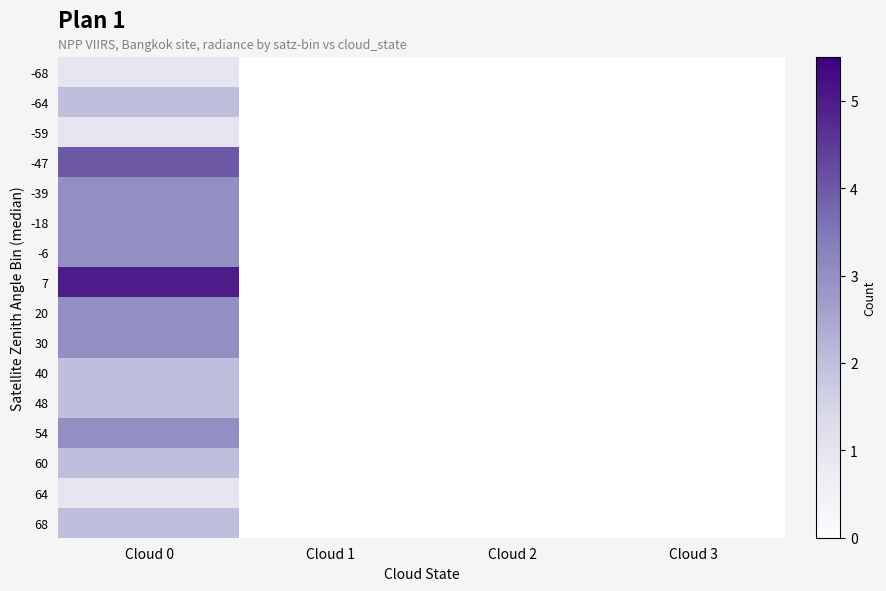

How many categories are shown in the chart?

4